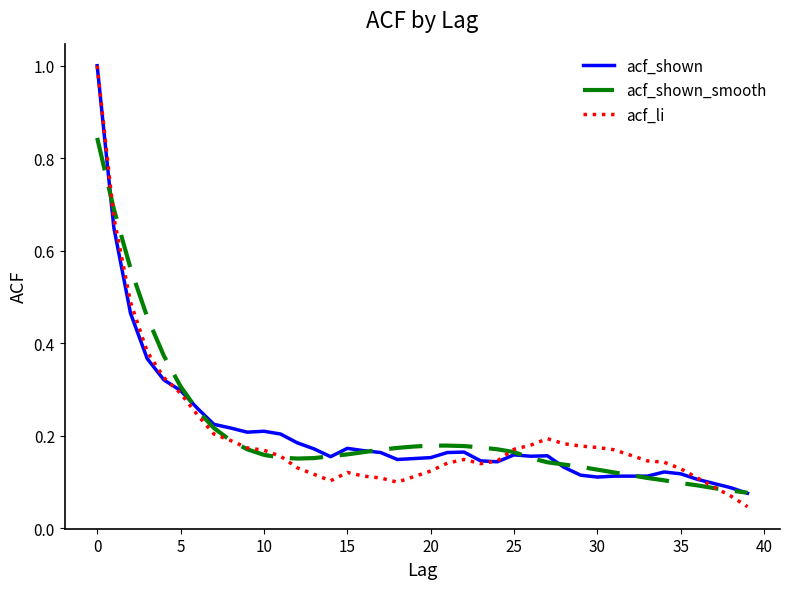

What is the maximum value shown in the chart?

1.0